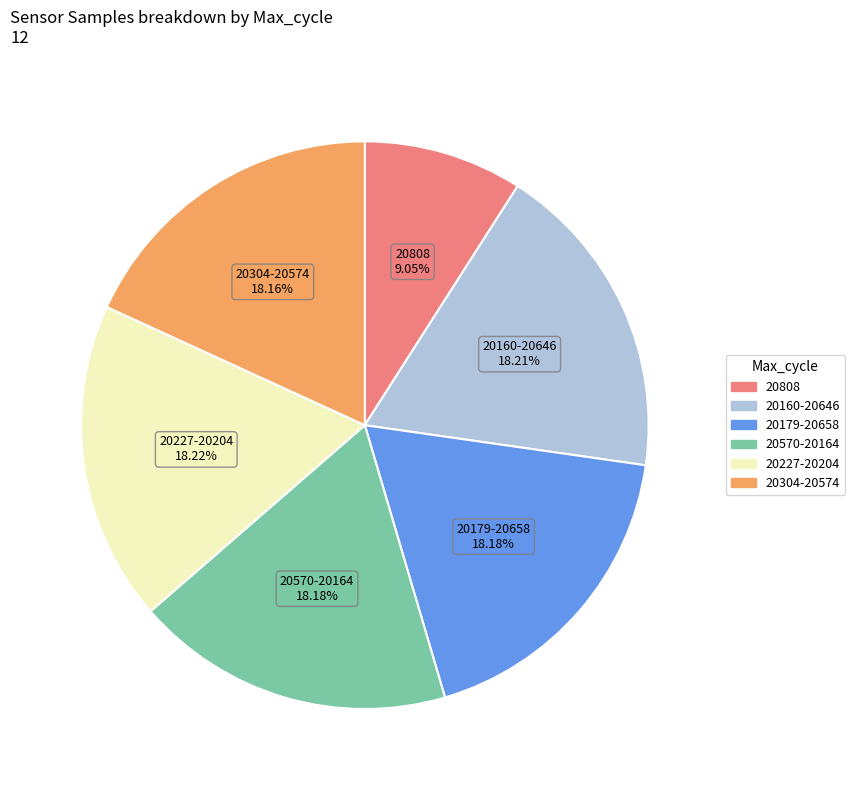

Is there any slice that represents more than half of the pie?

No